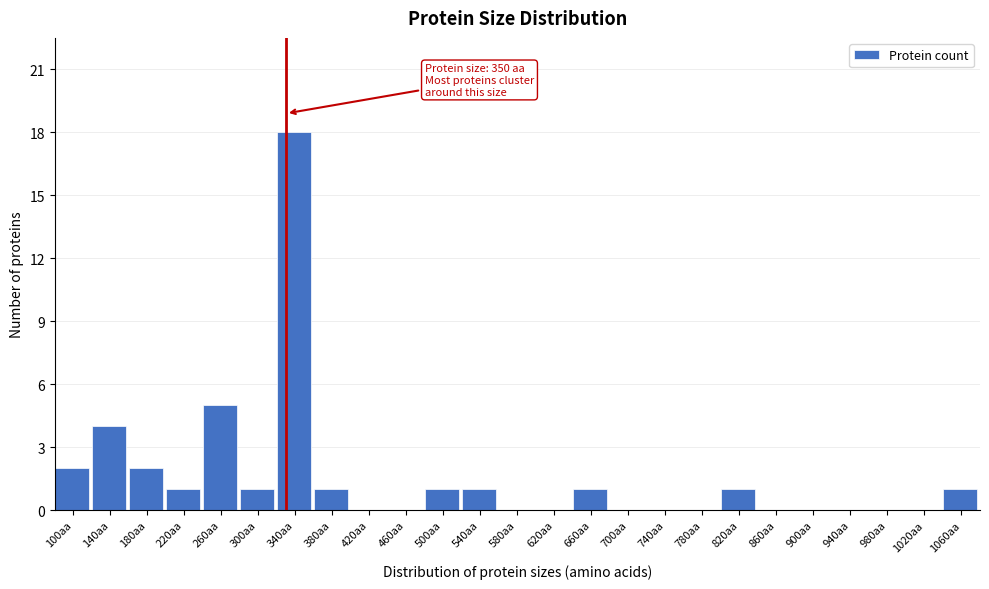

Reading right to left, list all the values displayed in this chart.

1060aa=1	1020aa=0	980aa=0	940aa=0	900aa=0	860aa=0	820aa=1	780aa=0	740aa=0	700aa=0	660aa=1	620aa=0	580aa=0	540aa=1	500aa=1	460aa=0	420aa=0	380aa=1	340aa=18	300aa=1	260aa=5	220aa=1	180aa=2	140aa=4	100aa=2